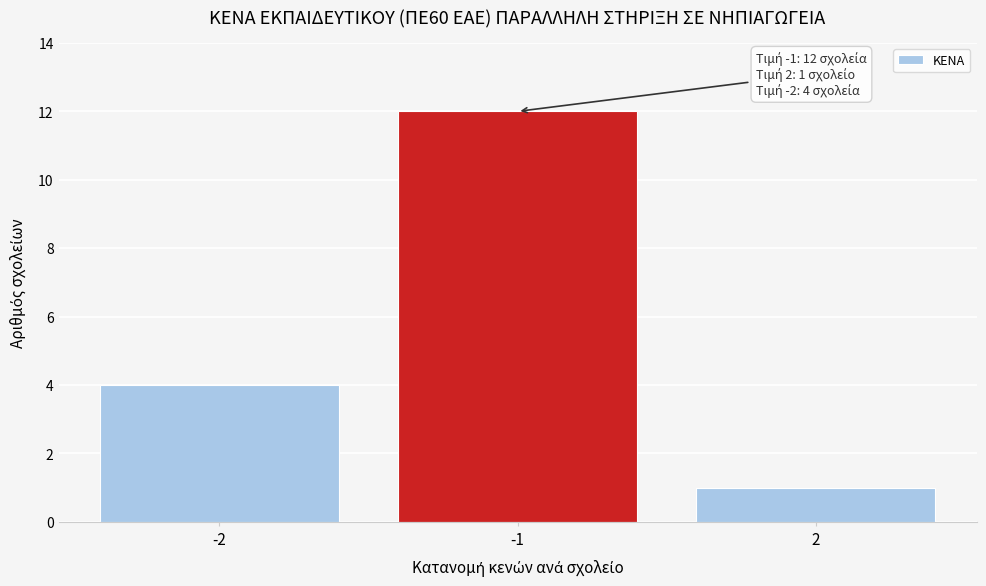

Reading left to right, transcribe all the data shown in this chart.

-2=4	-1=12	2=1